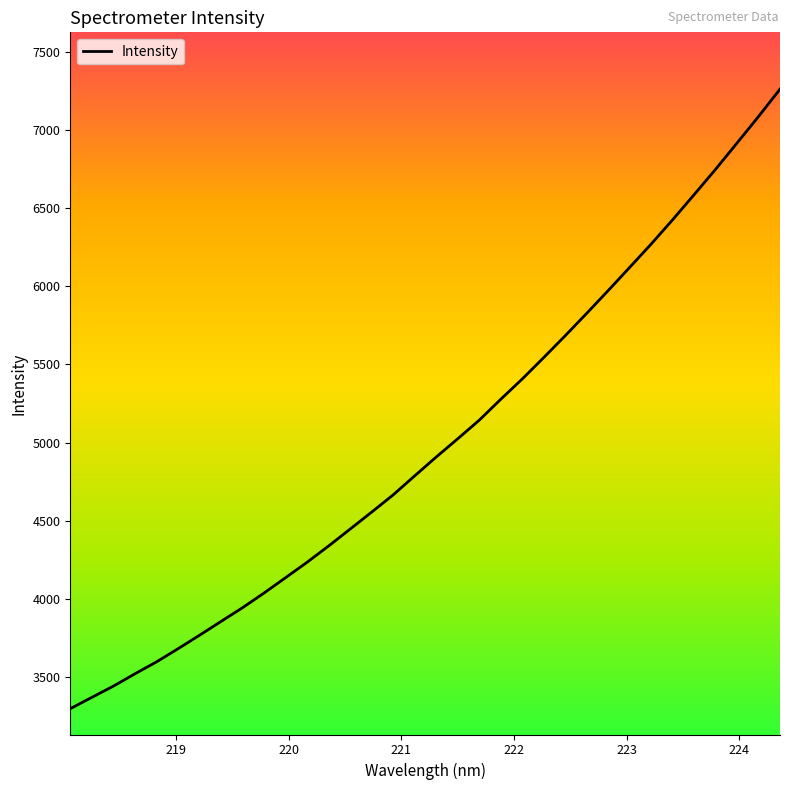

What is the difference between the maximum and minimum values?

3960.2